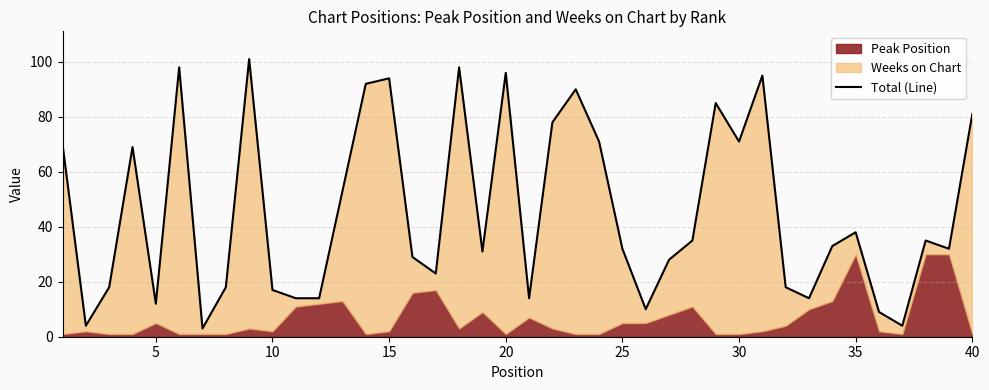

Count the number of categories in the chart.

40